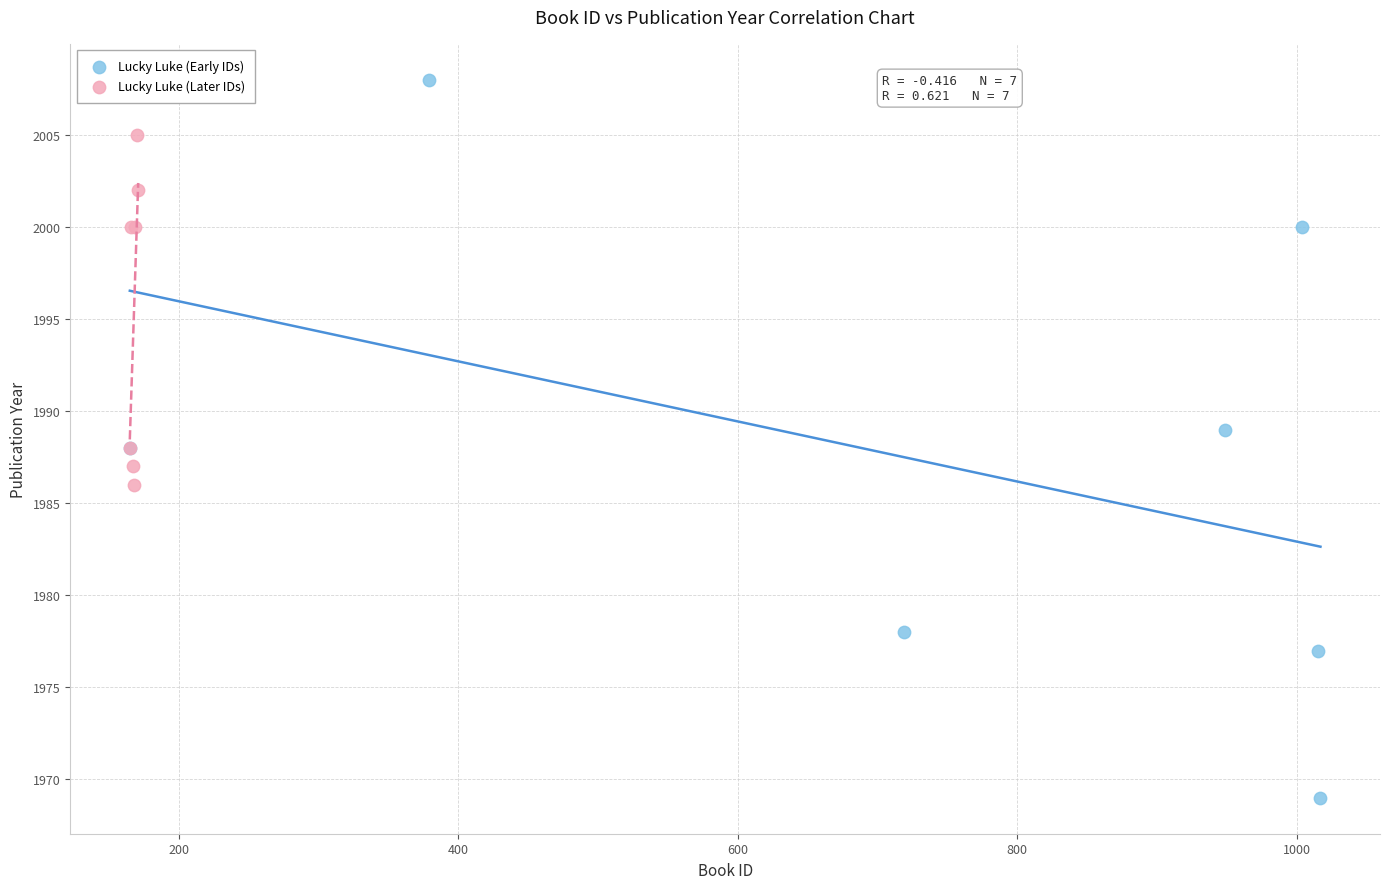

Which series has the largest Y range (max minus min)?

Lucky Luke (Early IDs)